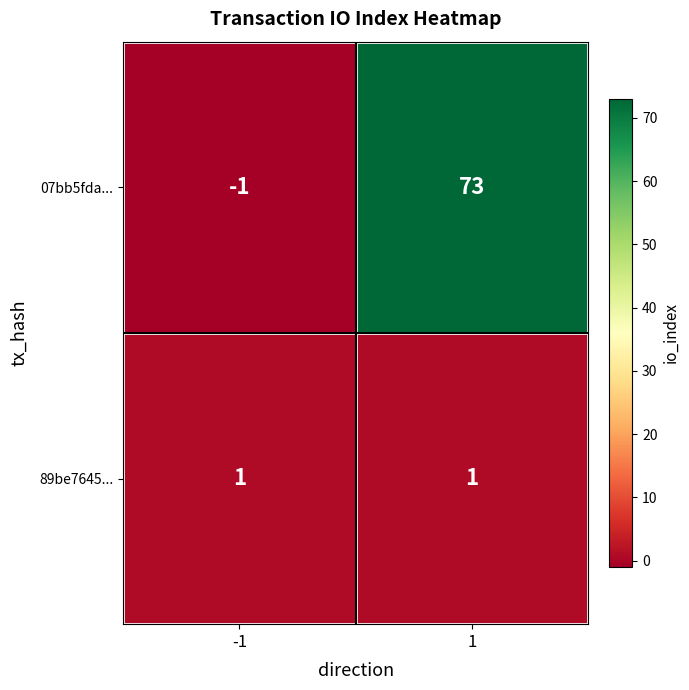

Which series changed the most between -1 and 1?

07bb5fda...